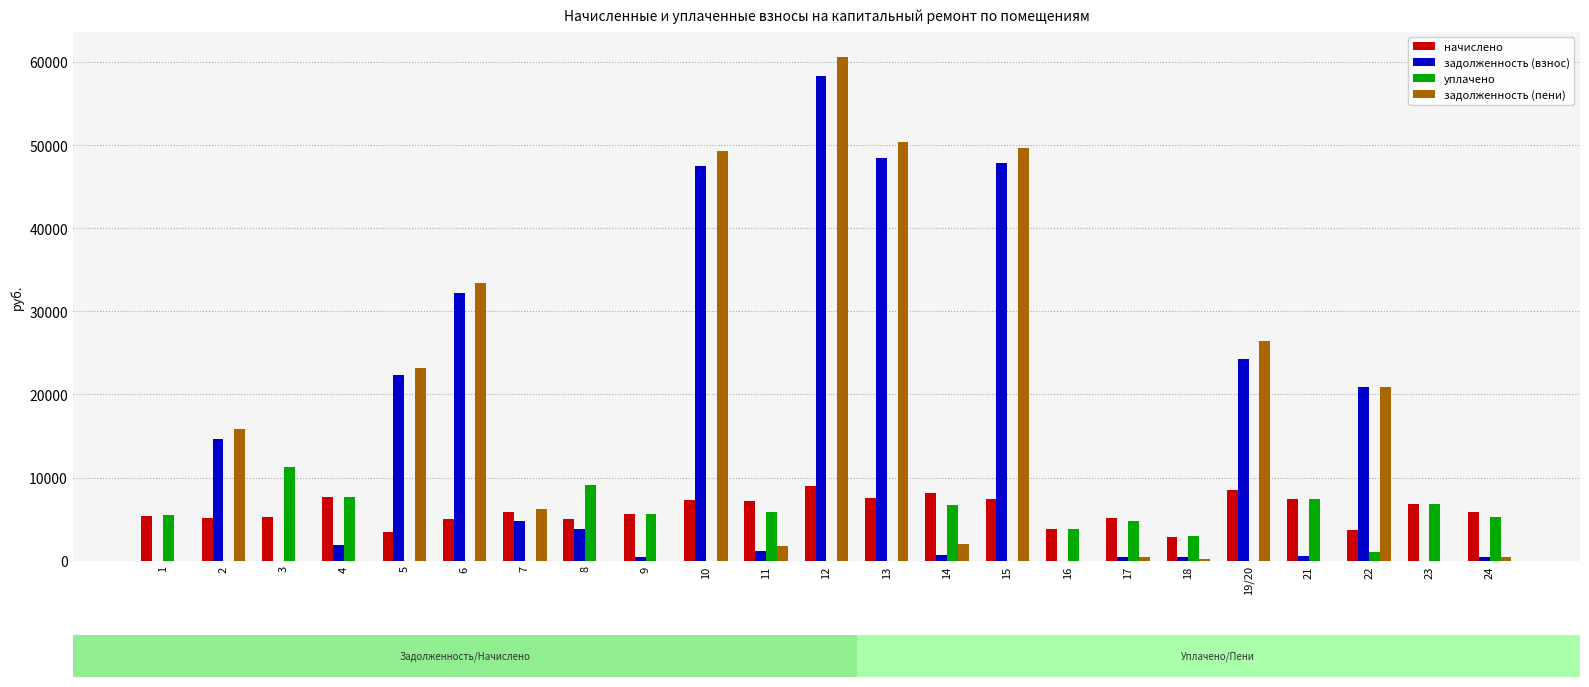

Which label corresponds to the largest value in the chart?

12